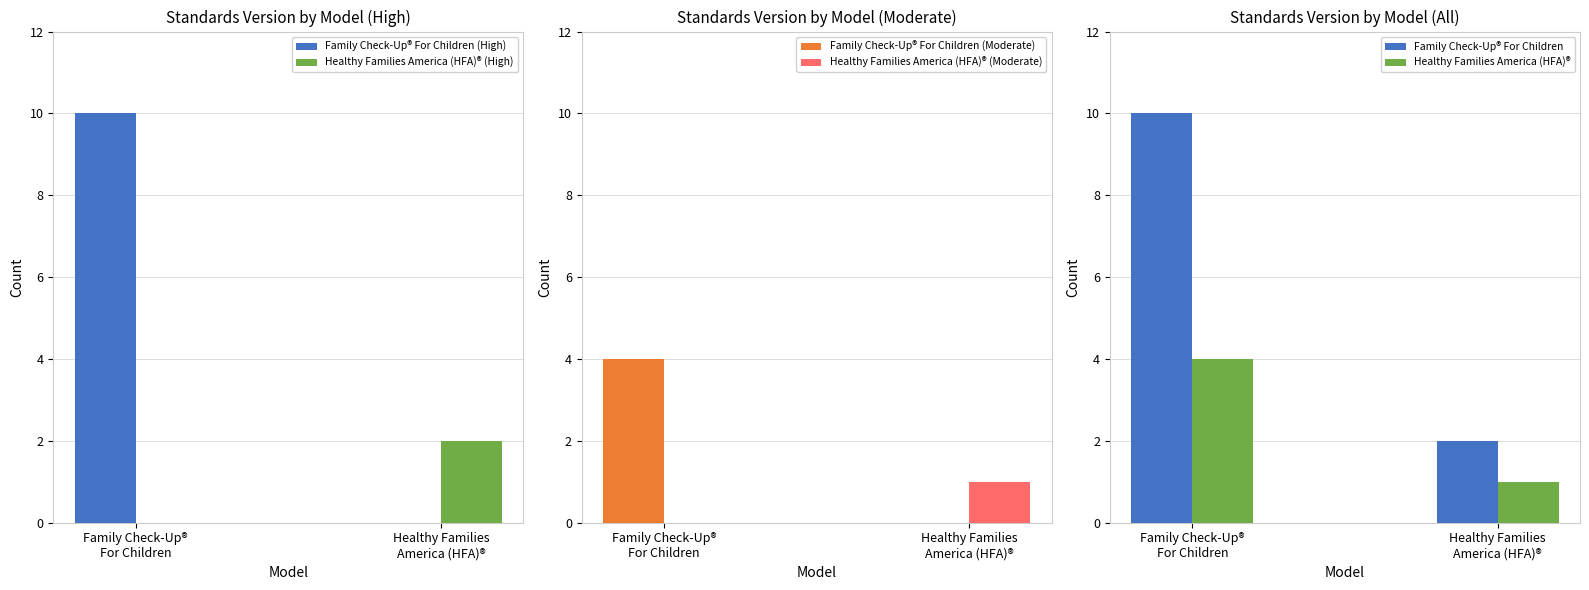

How many categories are shown in the chart?

2